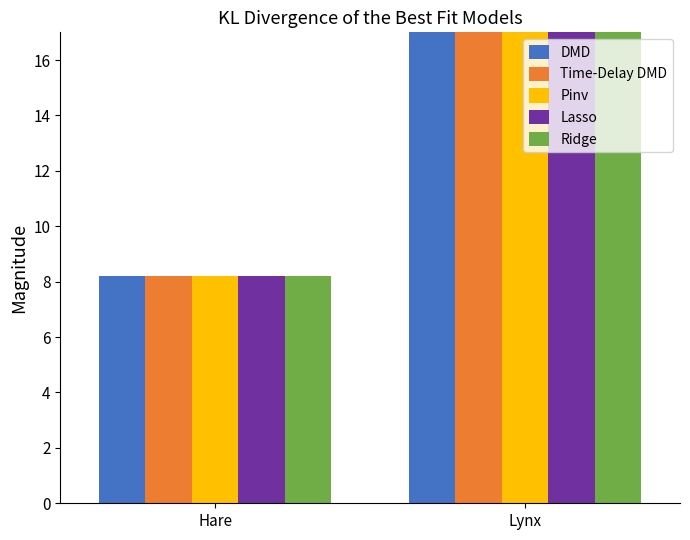

What position from the right is Hare?

2